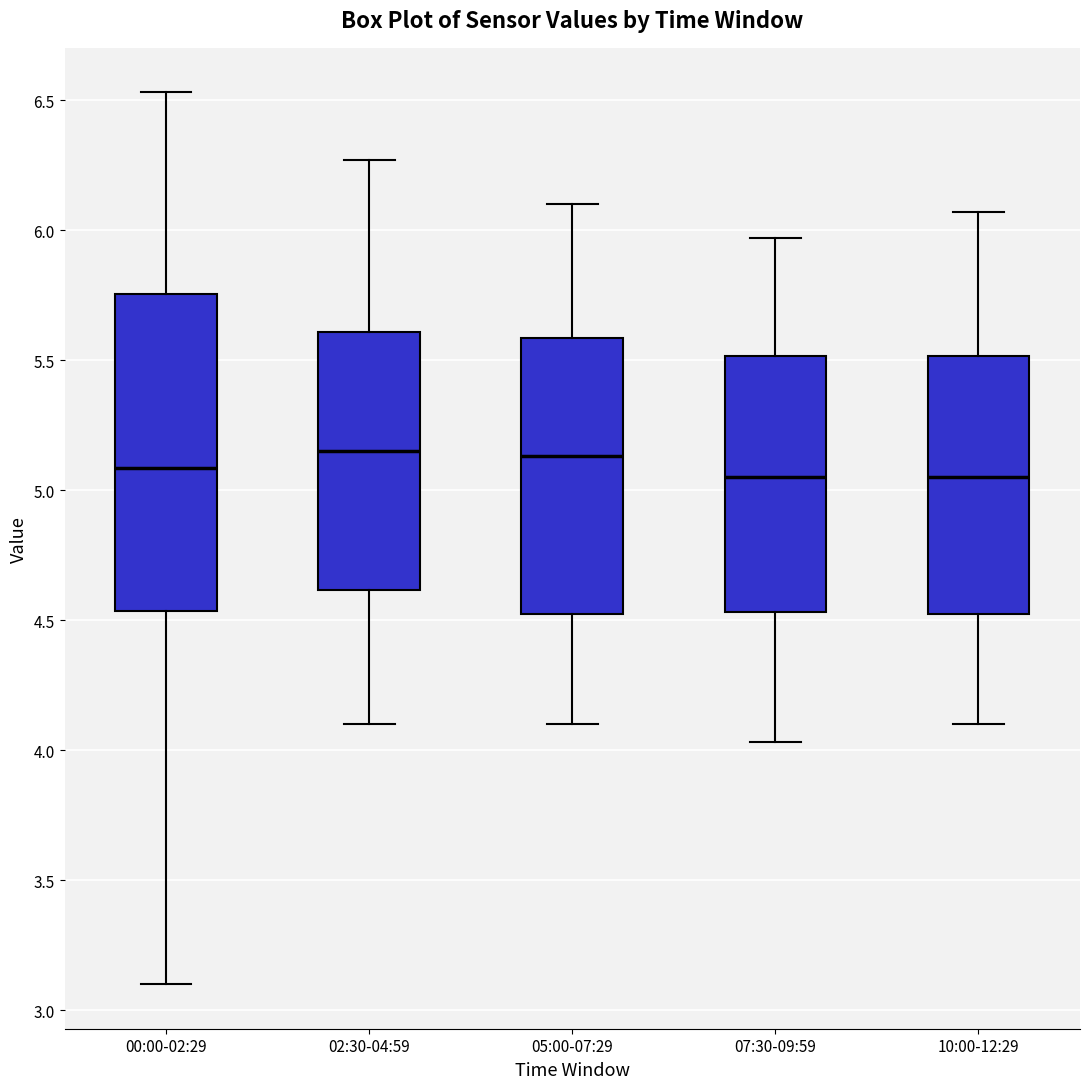

Reading left to right, transcribe this box plot: for each box, give where its median line is, the range the box spans, and where its two whiskers end, as read against the y-axis. The values are not printed on the chart, so give them approximately, as read against the axis.

00:00-02:29: median 5.10, box 4.55 to 5.75, whiskers 3.10 to 6.55
02:30-04:59: median 5.15, box 4.60 to 5.60, whiskers 4.10 to 6.25
05:00-07:29: median 5.15, box 4.50 to 5.60, whiskers 4.10 to 6.10
07:30-09:59: median 5.05, box 4.55 to 5.50, whiskers 4.05 to 5.95
10:00-12:29: median 5.05, box 4.50 to 5.50, whiskers 4.10 to 6.05